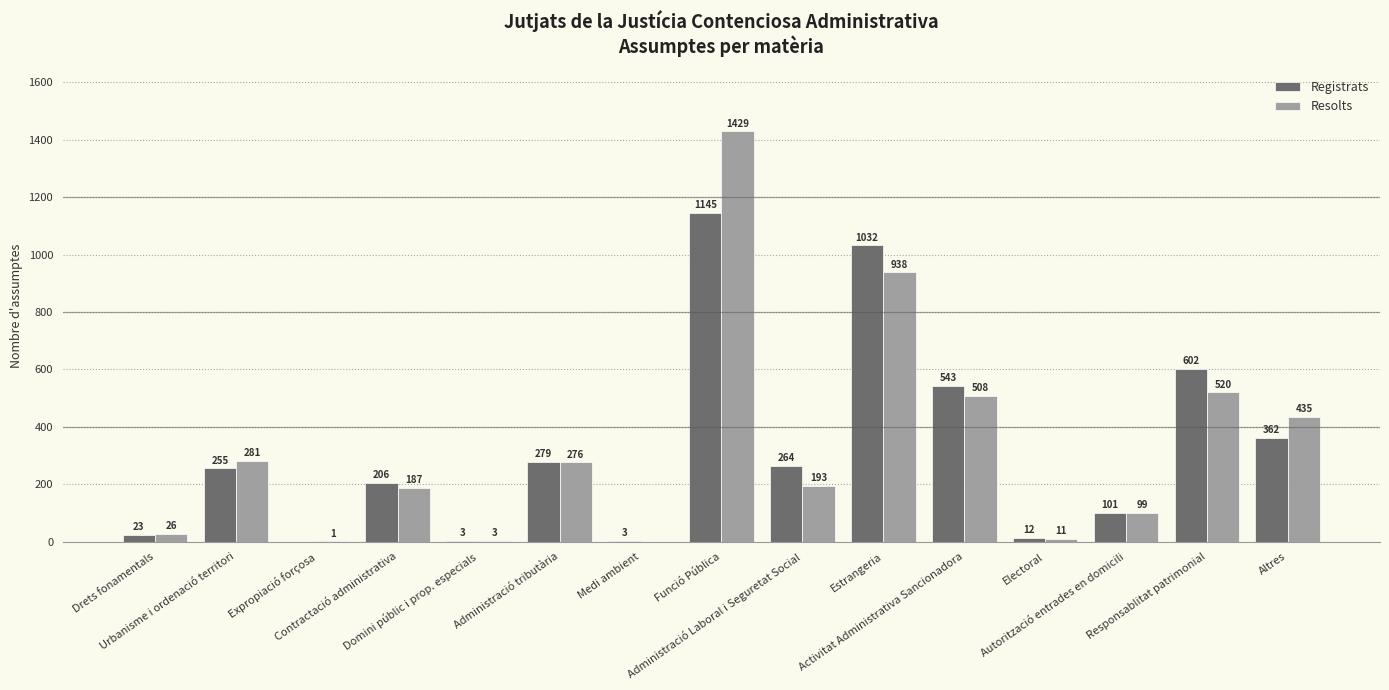

Which series has the largest total across all categories?

Resolts